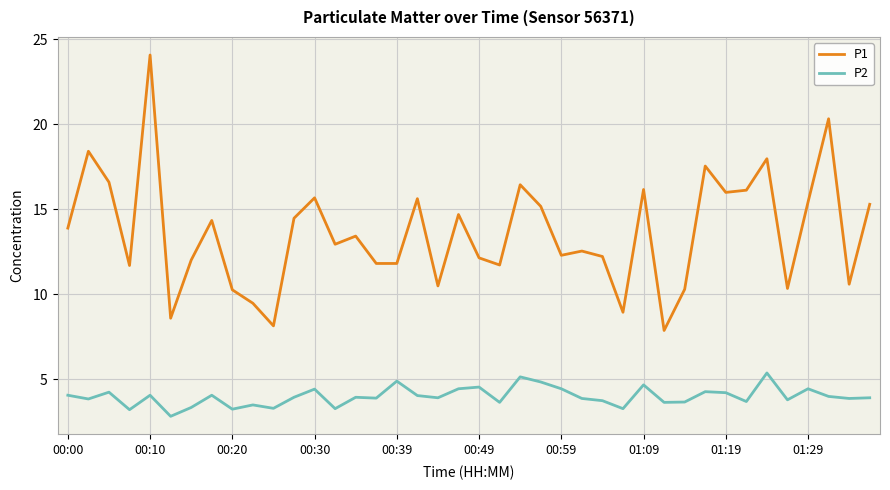

Which series has the largest total across all categories?

P1